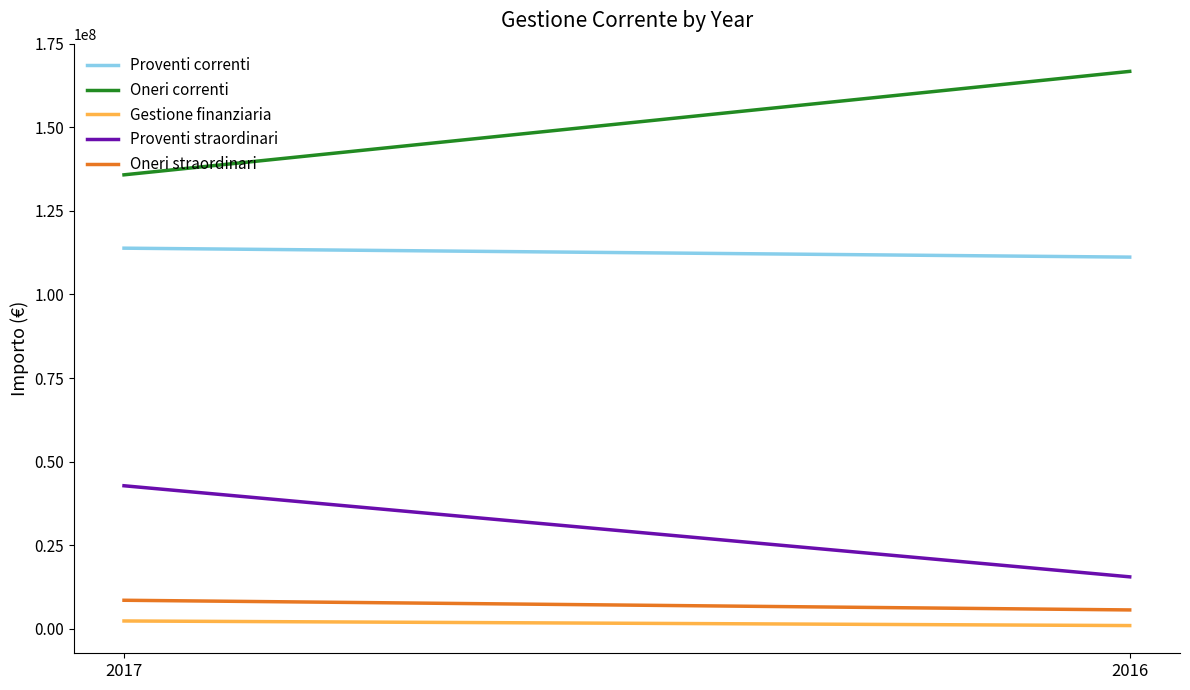

Reading right to left, transcribe all the data shown in this chart.

Proventi correnti: 111163993	113842989
Oneri correnti: 166725385	135781660
Gestione finanziaria: 955025	2329814
Proventi straordinari: 15530957	42776250
Oneri straordinari: 5631752	8524641